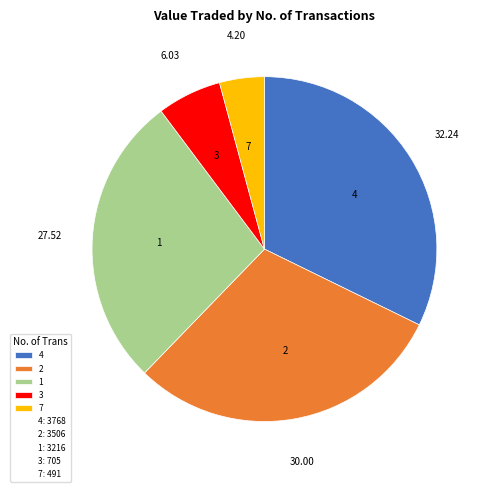

Combined, do 4 and 1 account for over 50%?

Yes